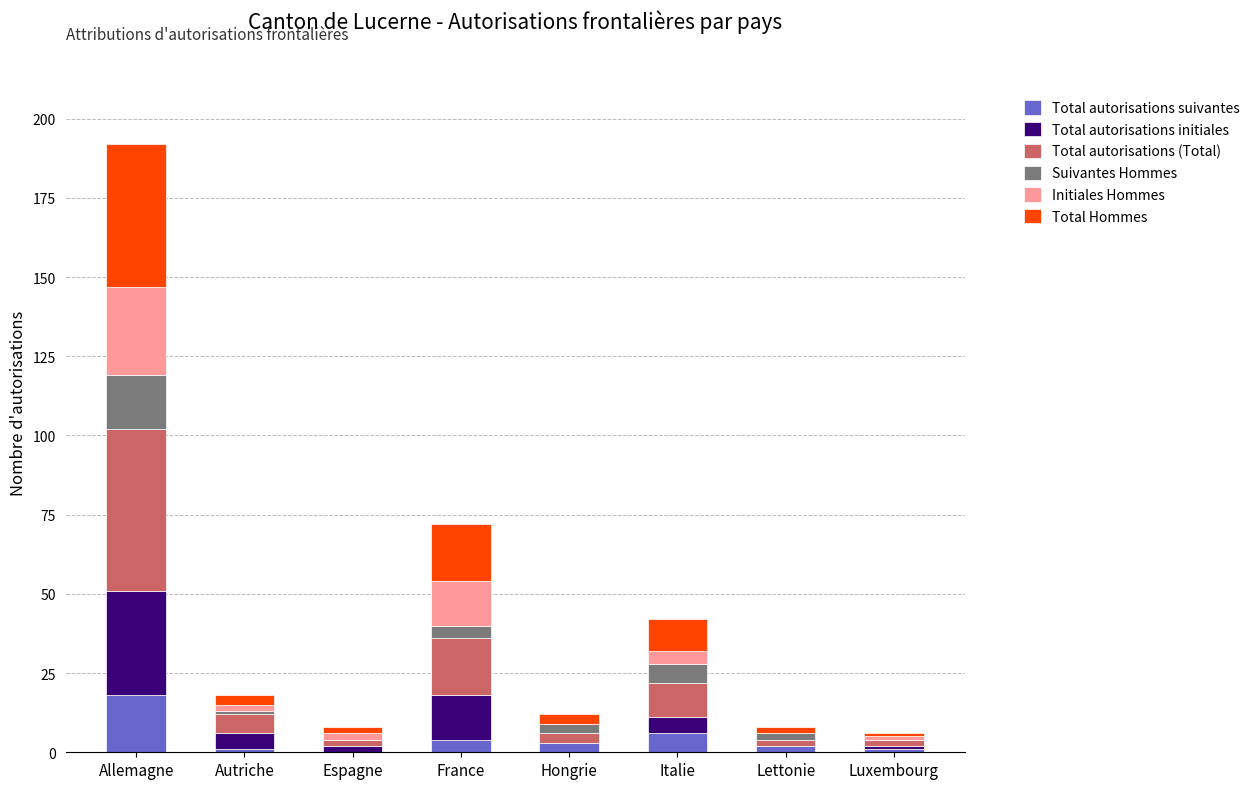

At which label does Total autorisations suivantes reach its peak?

Allemagne